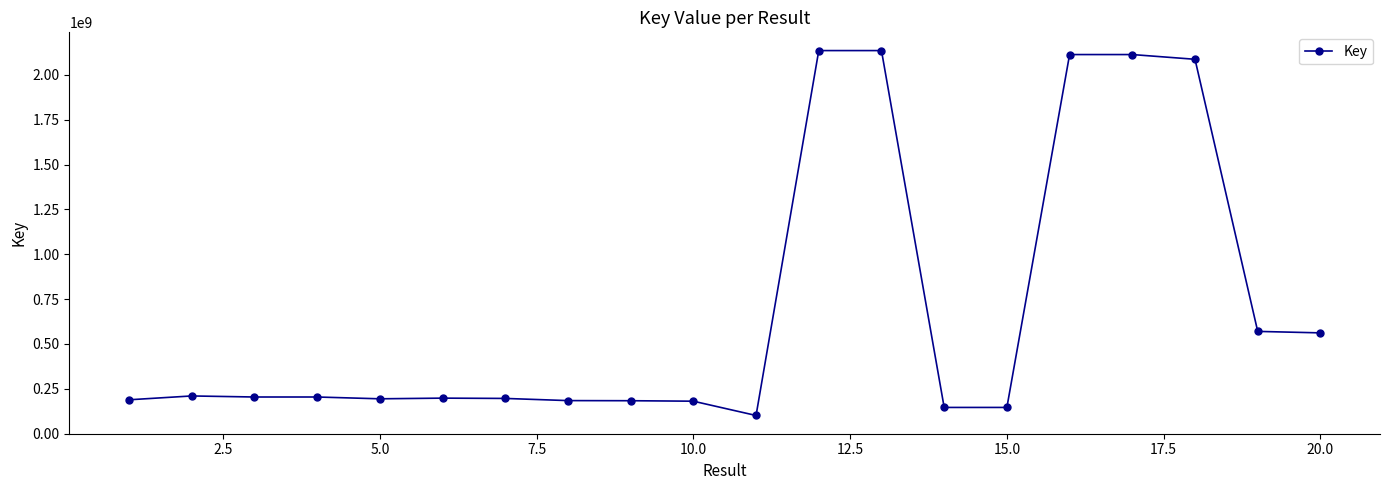

What is the value of the 20th point from the left?

561741709